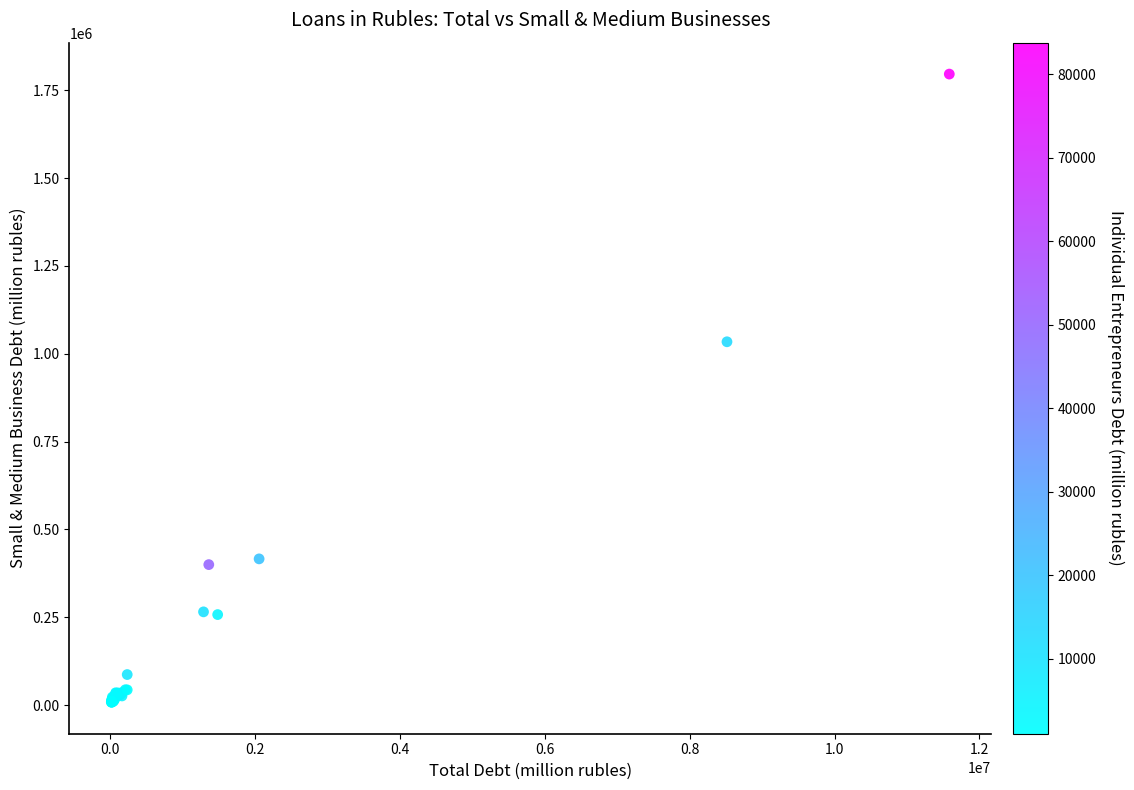

What Y value in the scatter plot is closest to 902145?

1034268